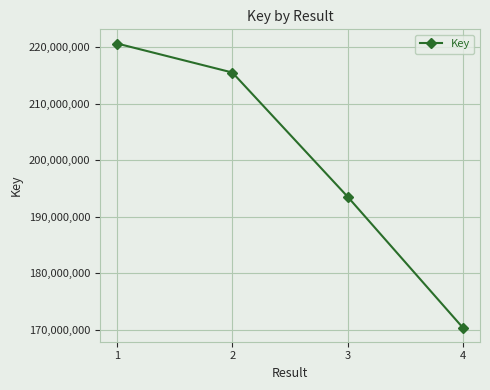

The chart shows a value of 193556512 at 3. True or false?

True